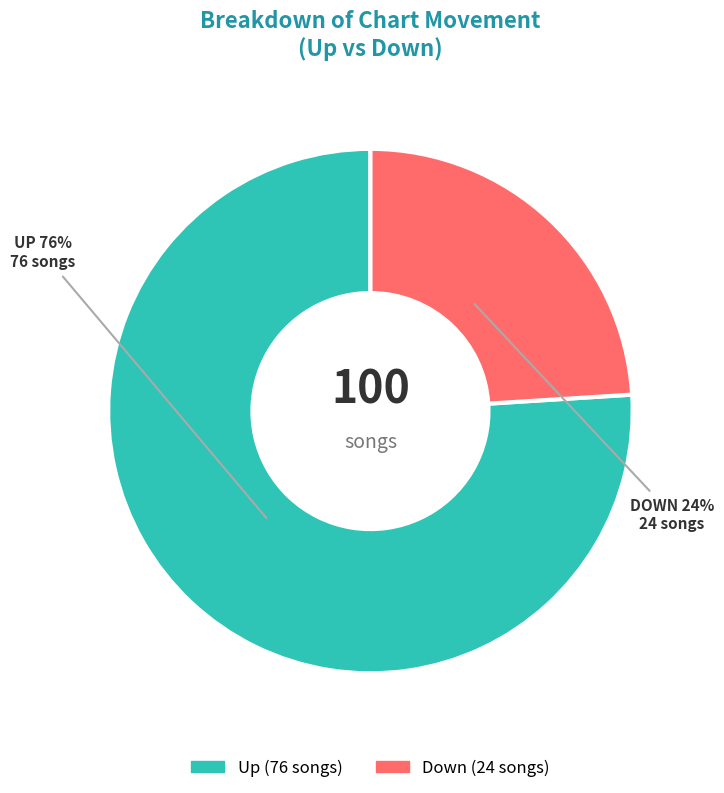

How many segments does this pie chart have?

2